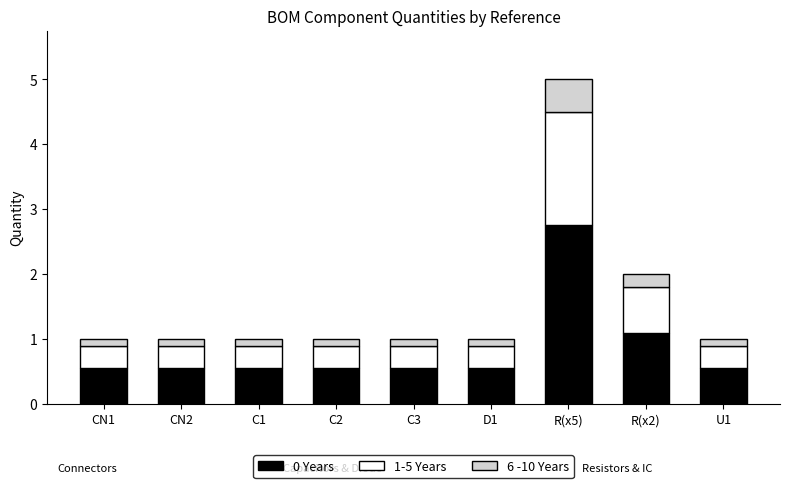

The 0 Years series shows 0.6 at C2. True or false?

True